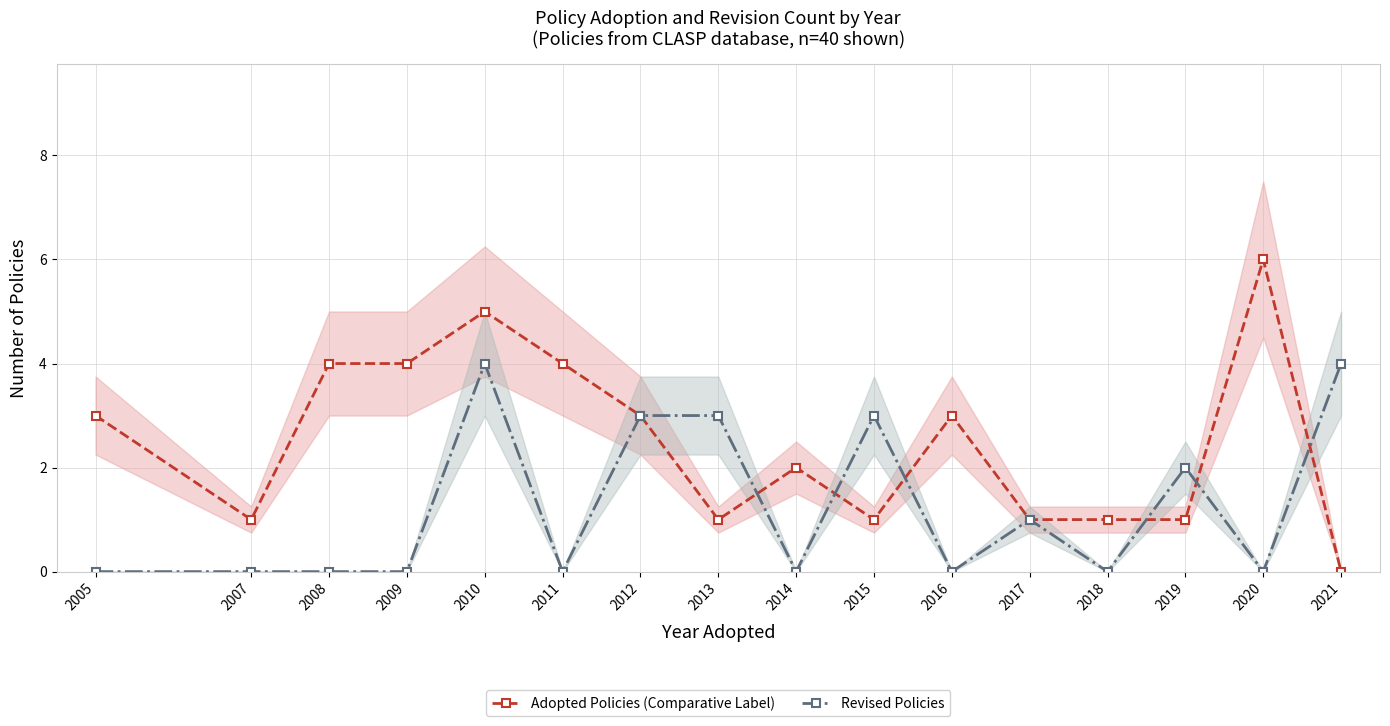

Which series has the largest range (max minus min)?

Adopted Policies (Comparative Label)